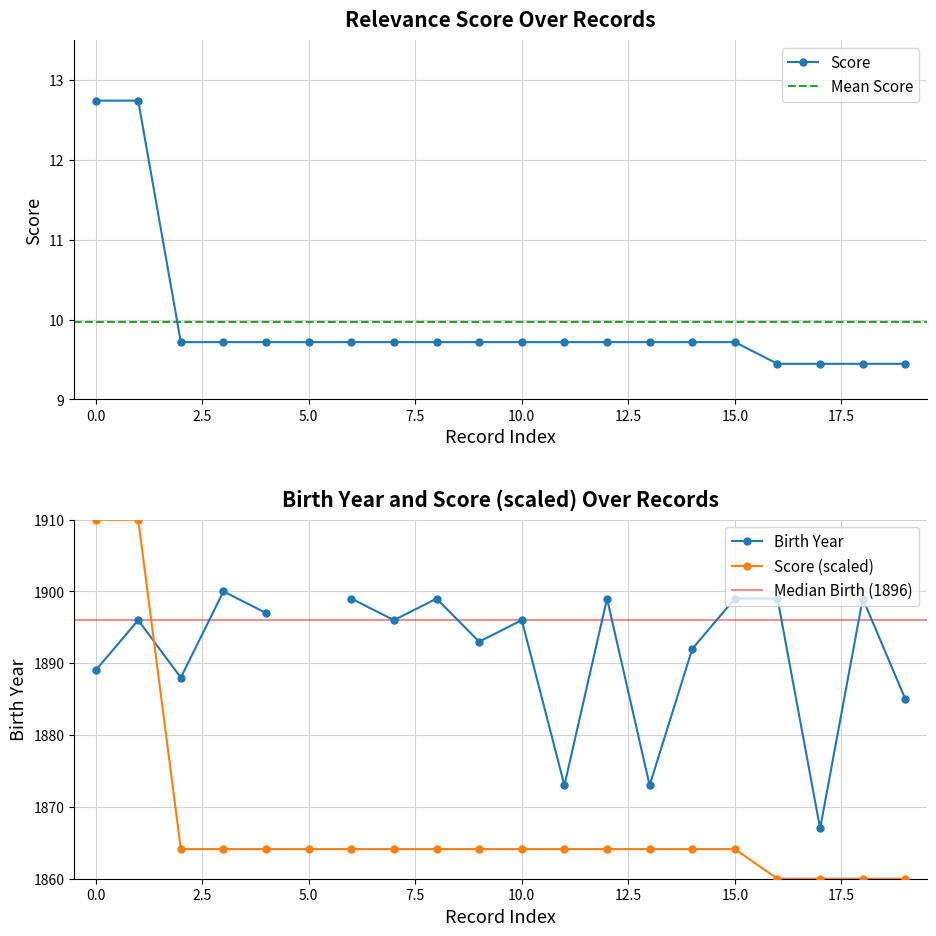

What is the value of the 19th point from the left?

9.4